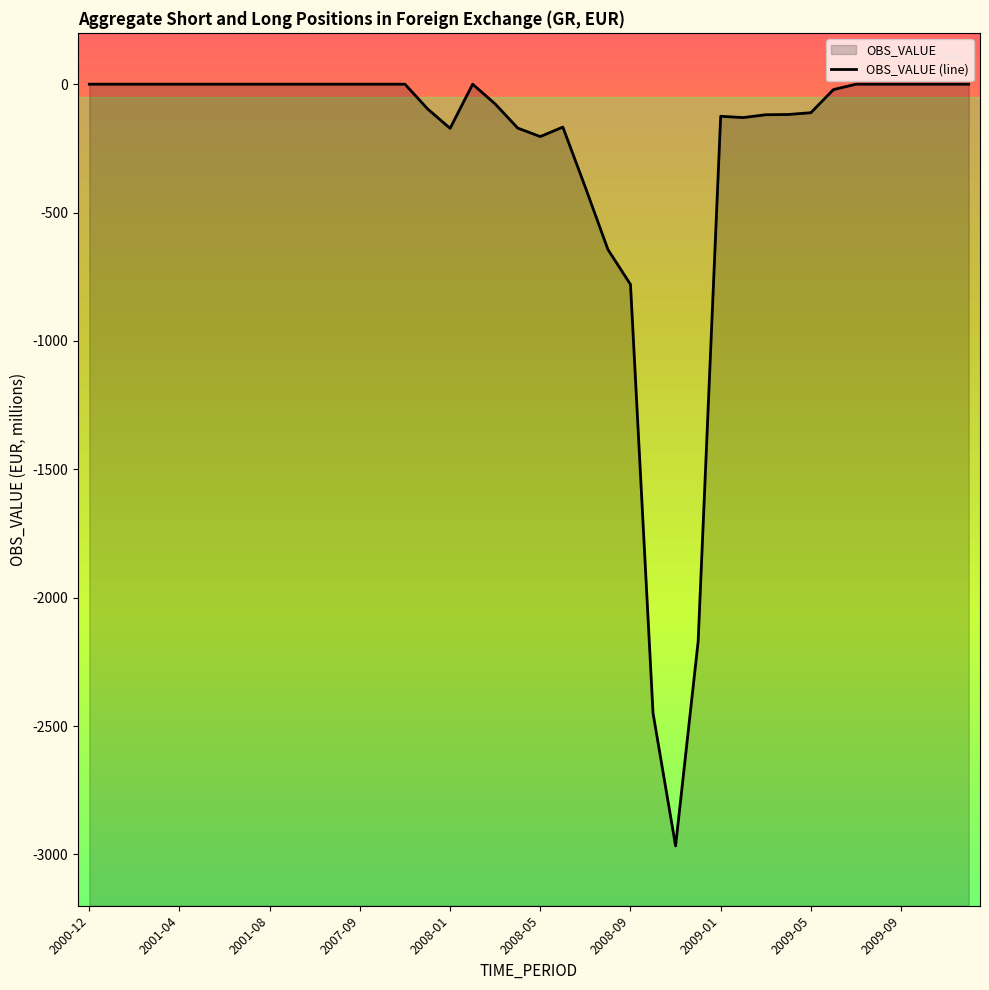

How many points are lower than both their immediate neighbors (excluding endpoints)?

4